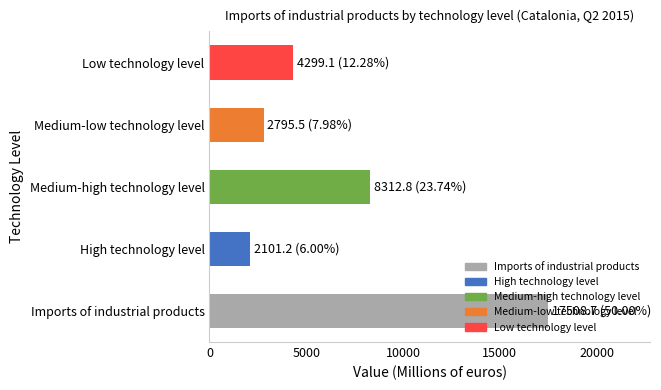

Which has a higher value, Medium-high technology level or Imports of industrial products?

Imports of industrial products